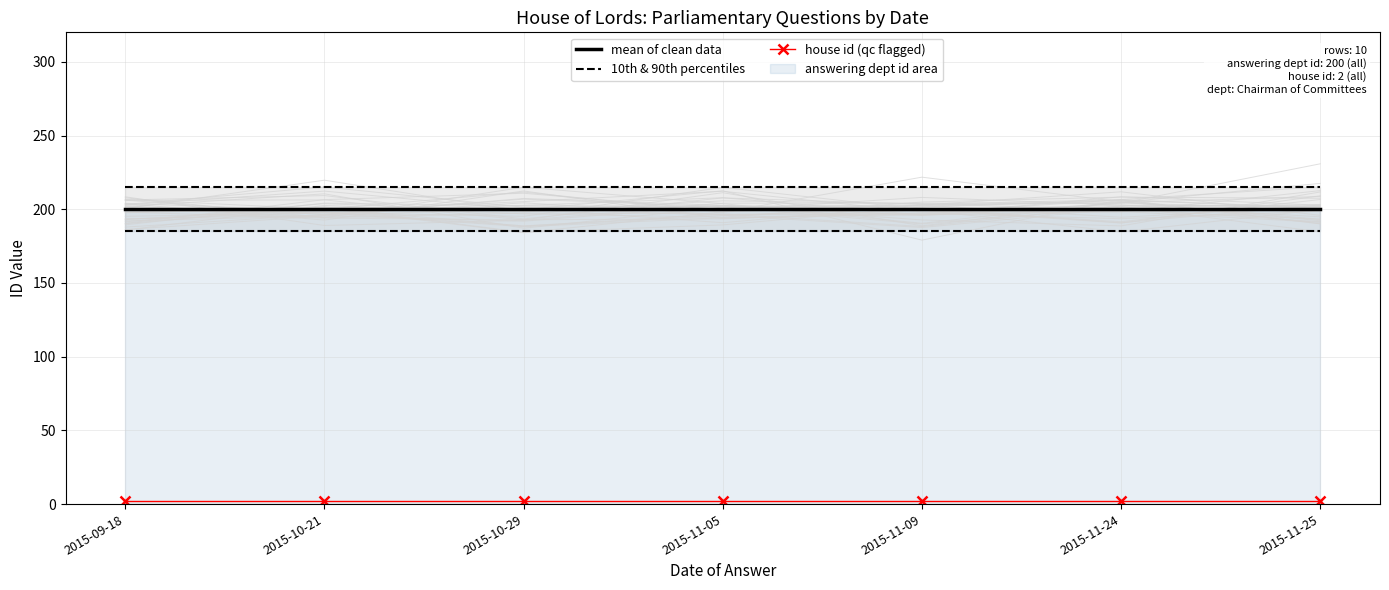

True or false: house id (qc flagged) has more than 1 points higher than both neighbors.

False